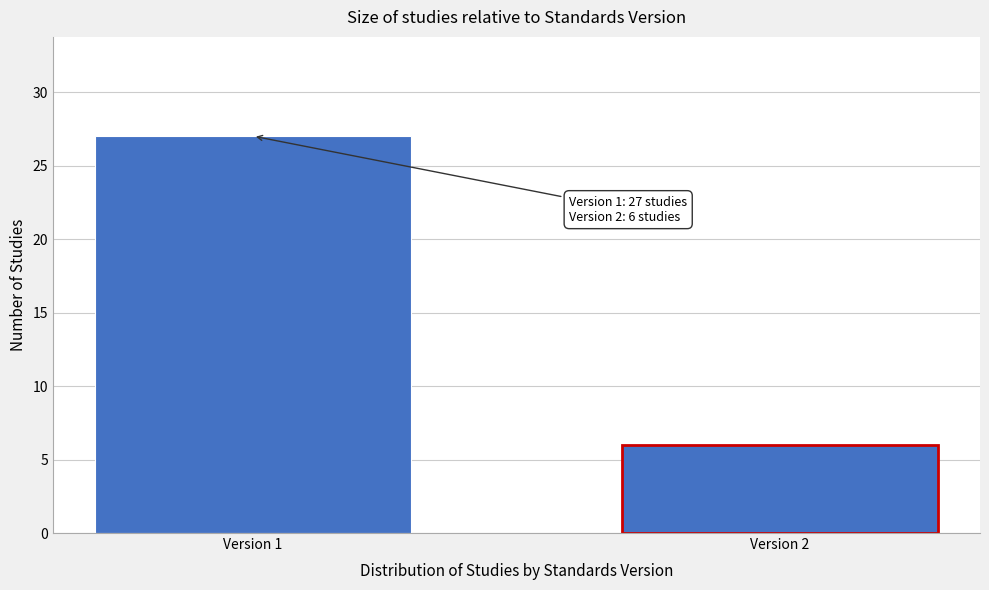

Reading right to left, list all the values displayed in this chart.

Version 2=6	Version 1=27